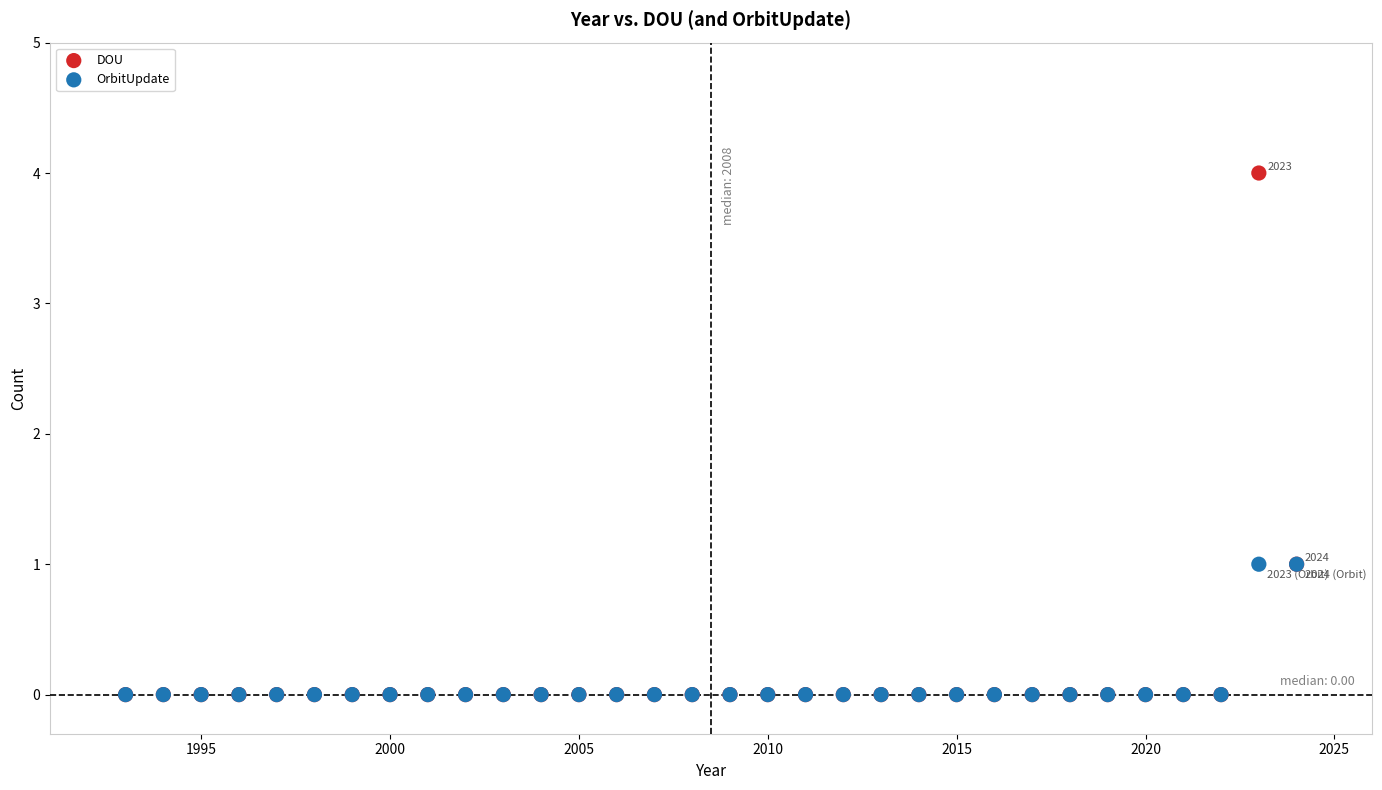

Which series has the largest Y range (max minus min)?

DOU